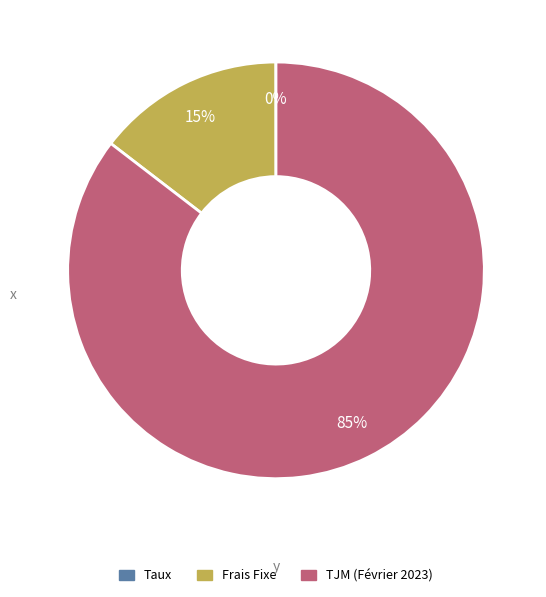

Which has a higher value, TJM (Février 2023) or Frais Fixe?

TJM (Février 2023)